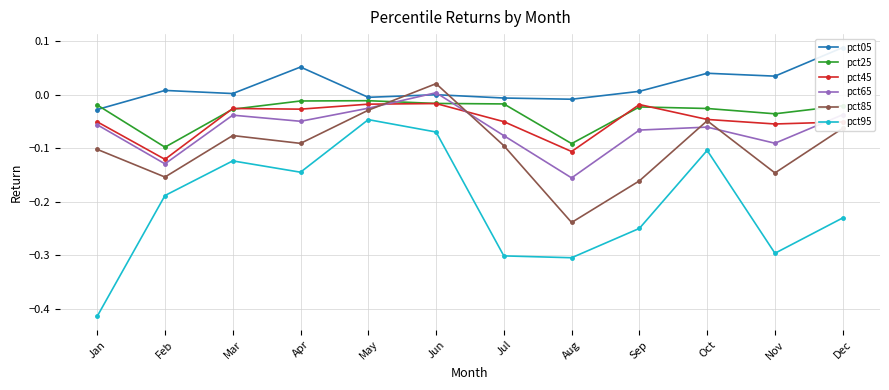

Reading left to right, transcribe all the data shown in this chart.

pct05: -0.0	0.0	0.0	0.1	-0.0	0.0	-0.0	-0.0	0.0	0.0	0.0	0.1
pct25: -0.0	-0.1	-0.0	-0.0	-0.0	-0.0	-0.0	-0.1	-0.0	-0.0	-0.0	-0.0
pct45: -0.1	-0.1	-0.0	-0.0	-0.0	-0.0	-0.0	-0.1	-0.0	-0.0	-0.1	-0.1
pct65: -0.1	-0.1	-0.0	-0.0	-0.0	0.0	-0.1	-0.2	-0.1	-0.1	-0.1	-0.0
pct85: -0.1	-0.2	-0.1	-0.1	-0.0	0.0	-0.1	-0.2	-0.2	-0.0	-0.1	-0.1
pct95: -0.4	-0.2	-0.1	-0.1	-0.0	-0.1	-0.3	-0.3	-0.2	-0.1	-0.3	-0.2